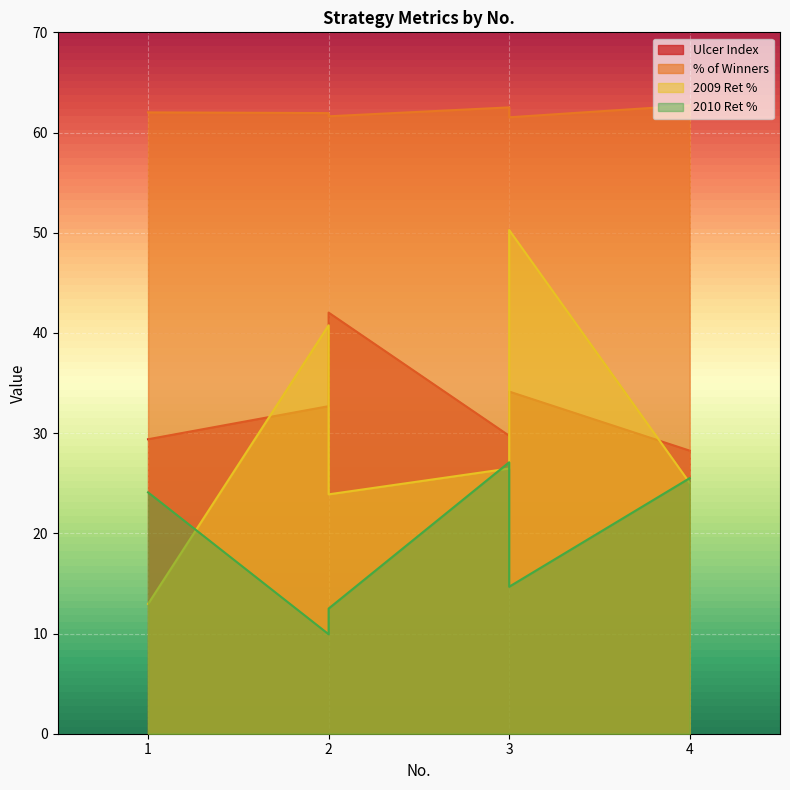

After their last crossing, which series has the higher values: 2010 Ret % or 2009 Ret %?

2009 Ret %